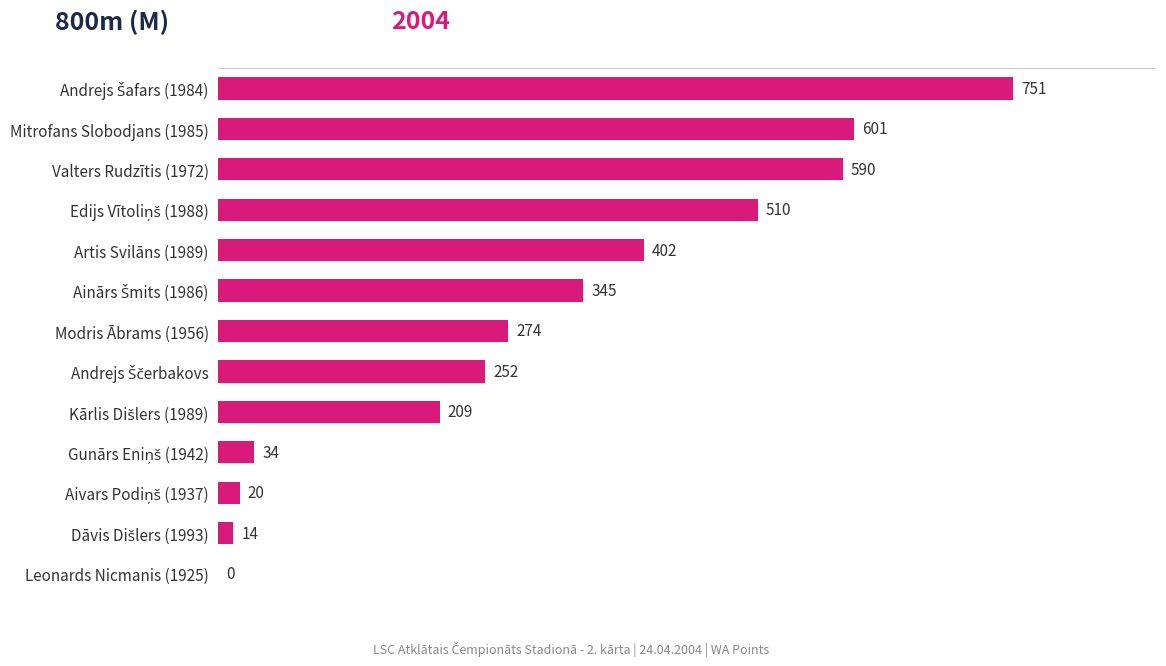

How many data points does each series have?

13